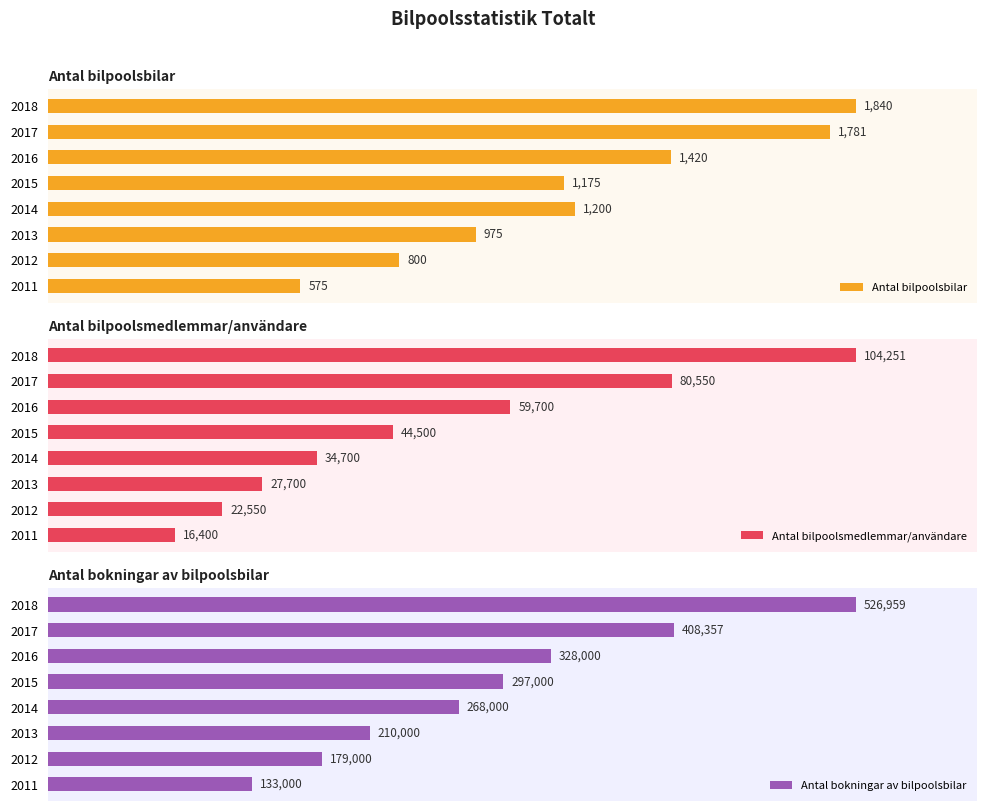

Reading left to right, extract all data points from this chart.

Antal bilpoolsbilar: 575	800	975	1200	1175	1420	1781	1840
Antal bilpoolsmedlemmar/användare: 16400	22550	27700	34700	44500	59700	80550	104251
Antal bokningar av bilpoolsbilar: 133000	179000	210000	268000	297000	328000	408357	526959